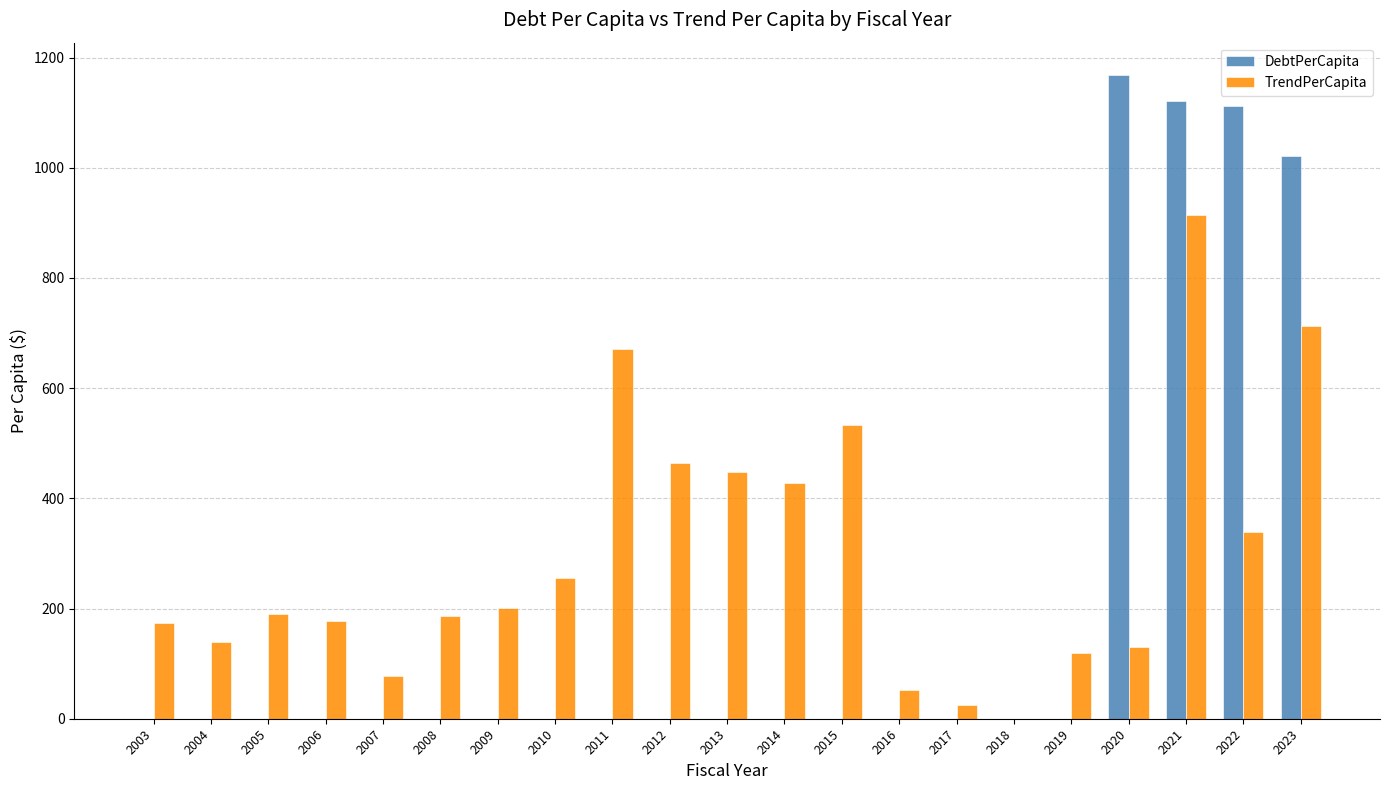

What is the sum of all TrendPerCapita values?

6236.0